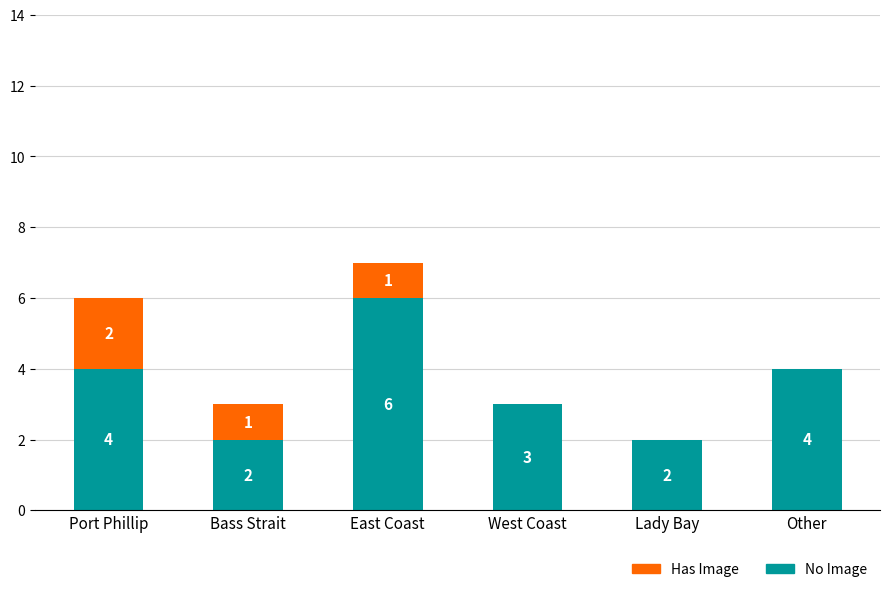

The No Image series shows 3 at West Coast. True or false?

True